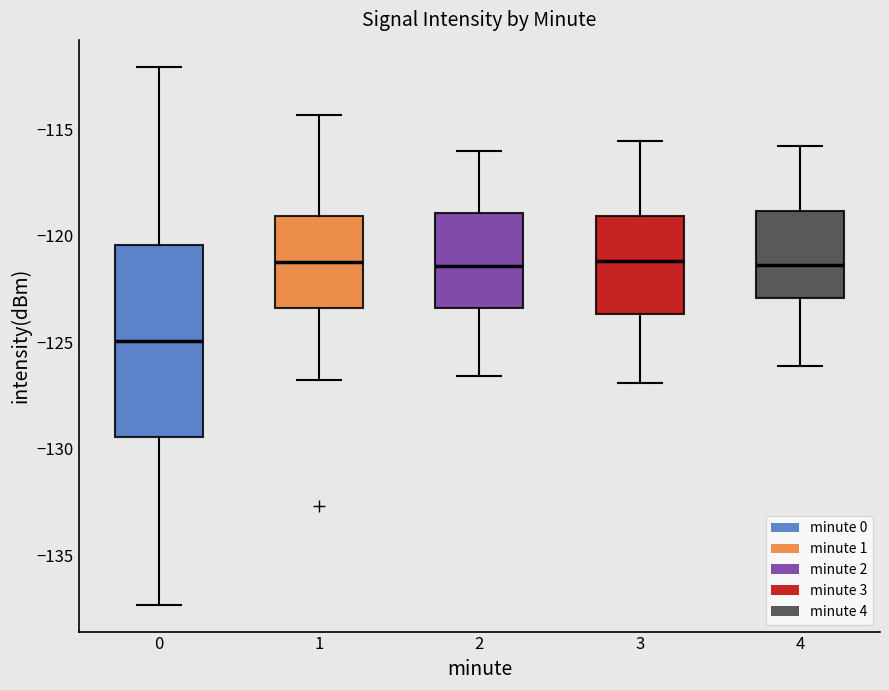

Which box's median line is the lowest?

0